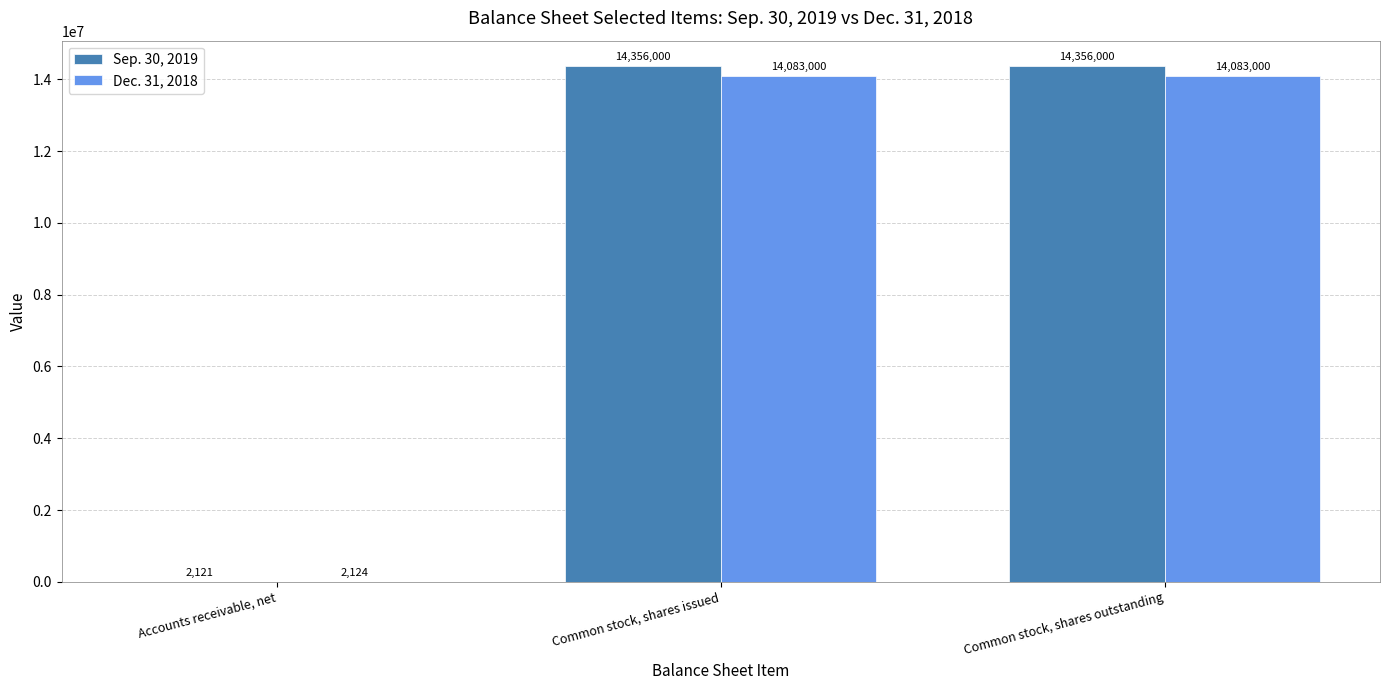

How many Sep. 30, 2019 values are between 2121 and 14356000?

3